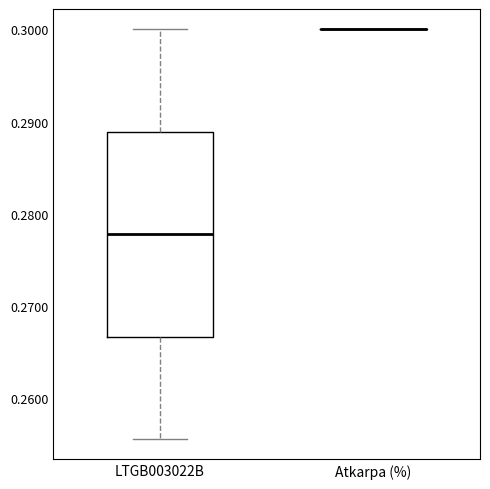

Comparing the boxes themselves (not the whiskers), which one is the tallest?

LTGB003022B